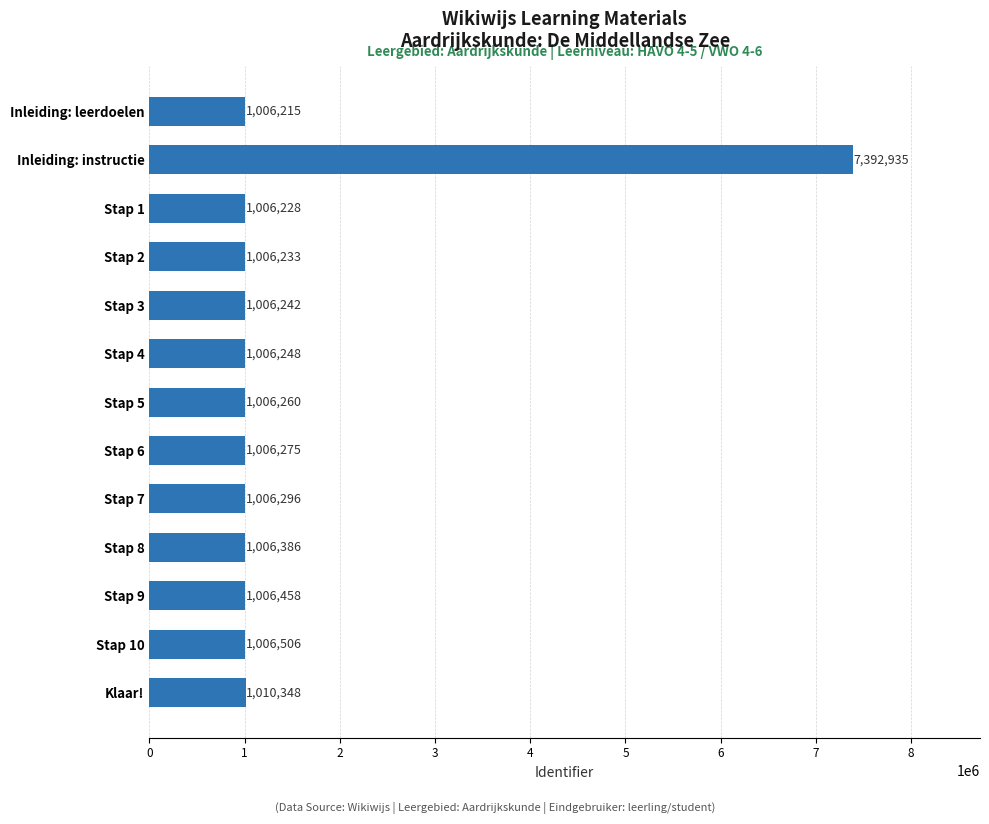

Which has a higher value, Stap 10 or Stap 6?

Stap 10